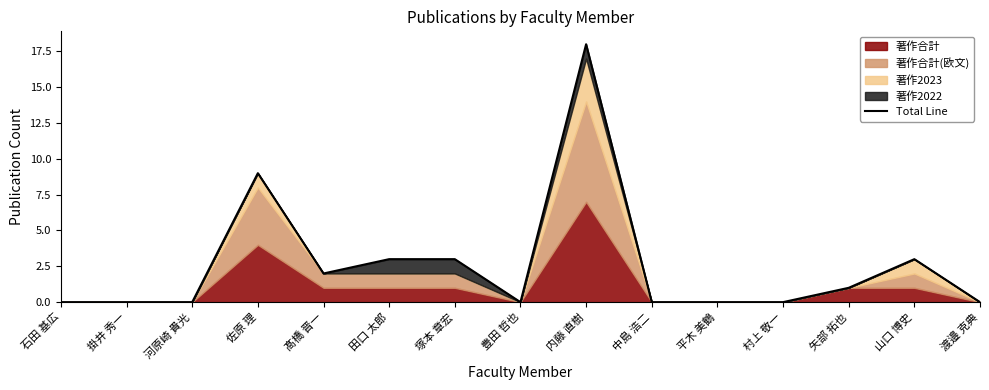

Between 田口 太郎 and 掛井 秀一, which is larger?

田口 太郎